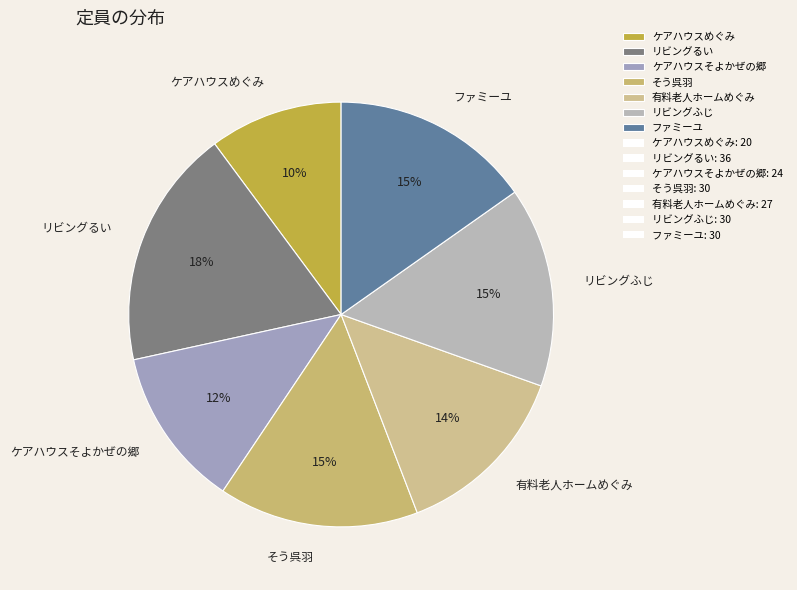

To the nearest percent, what portion does そう呉羽 represent?

15%